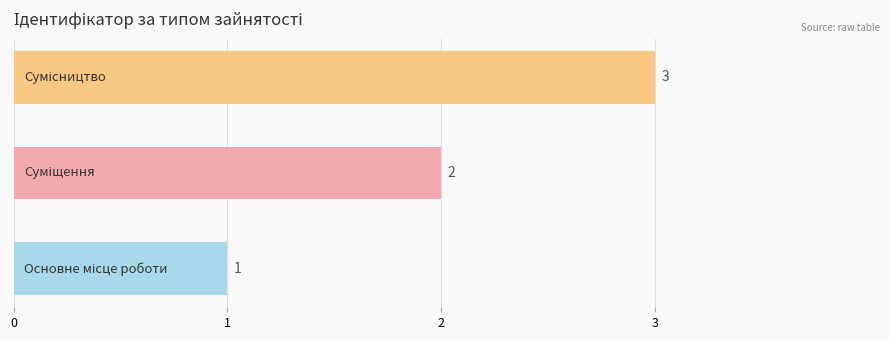

What is the sum of all values?

6